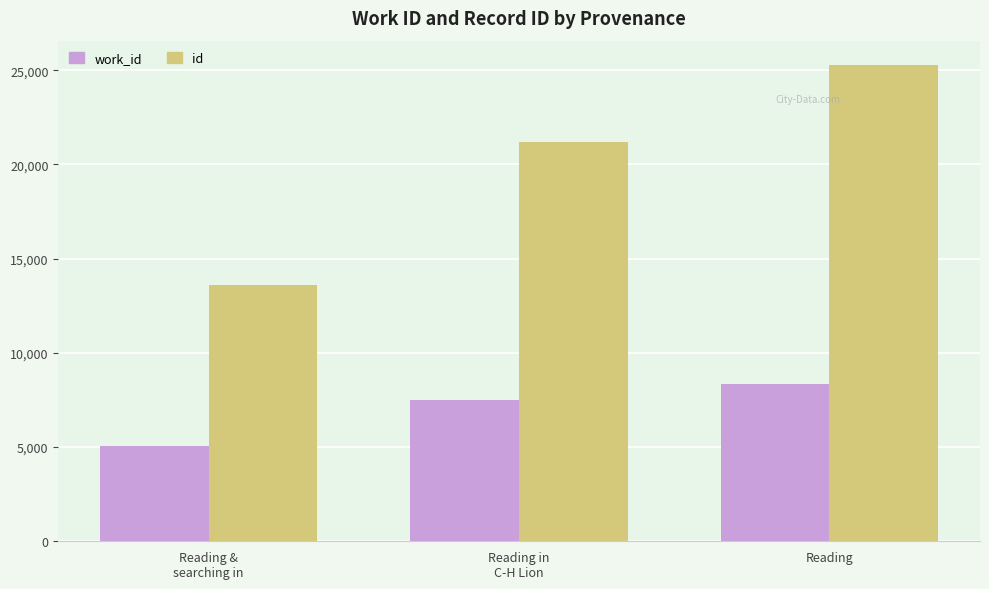

Rank the series at Reading from lowest to highest value.

work_id, id